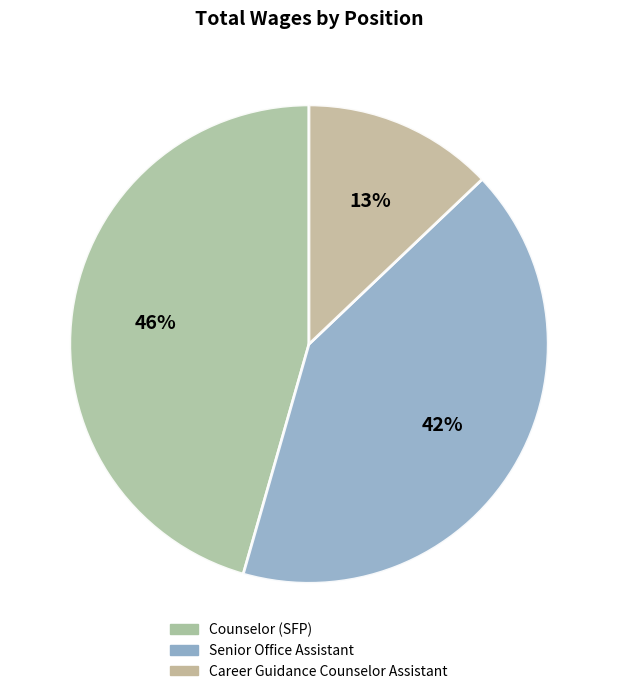

Do Counselor (SFP) and Career Guidance Counselor Assistant together represent more than half of the pie?

Yes